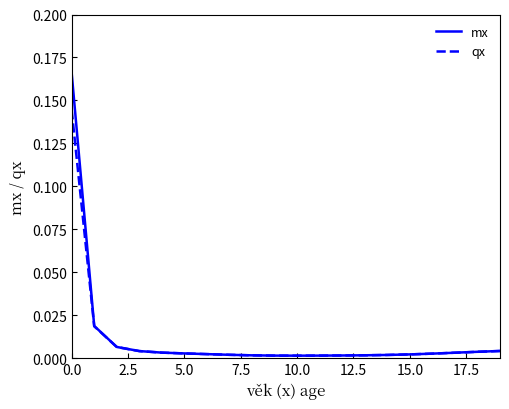

Which series has the largest range (max minus min)?

mx